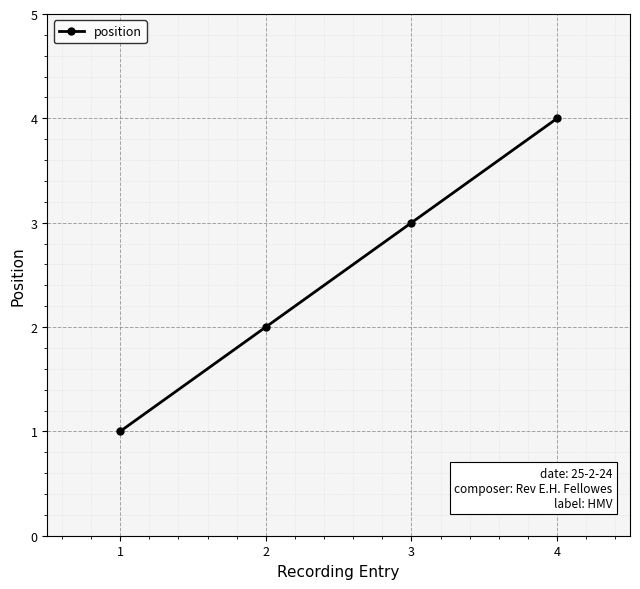

Rank the categories by value from lowest to highest.

1, 2, 3, 4